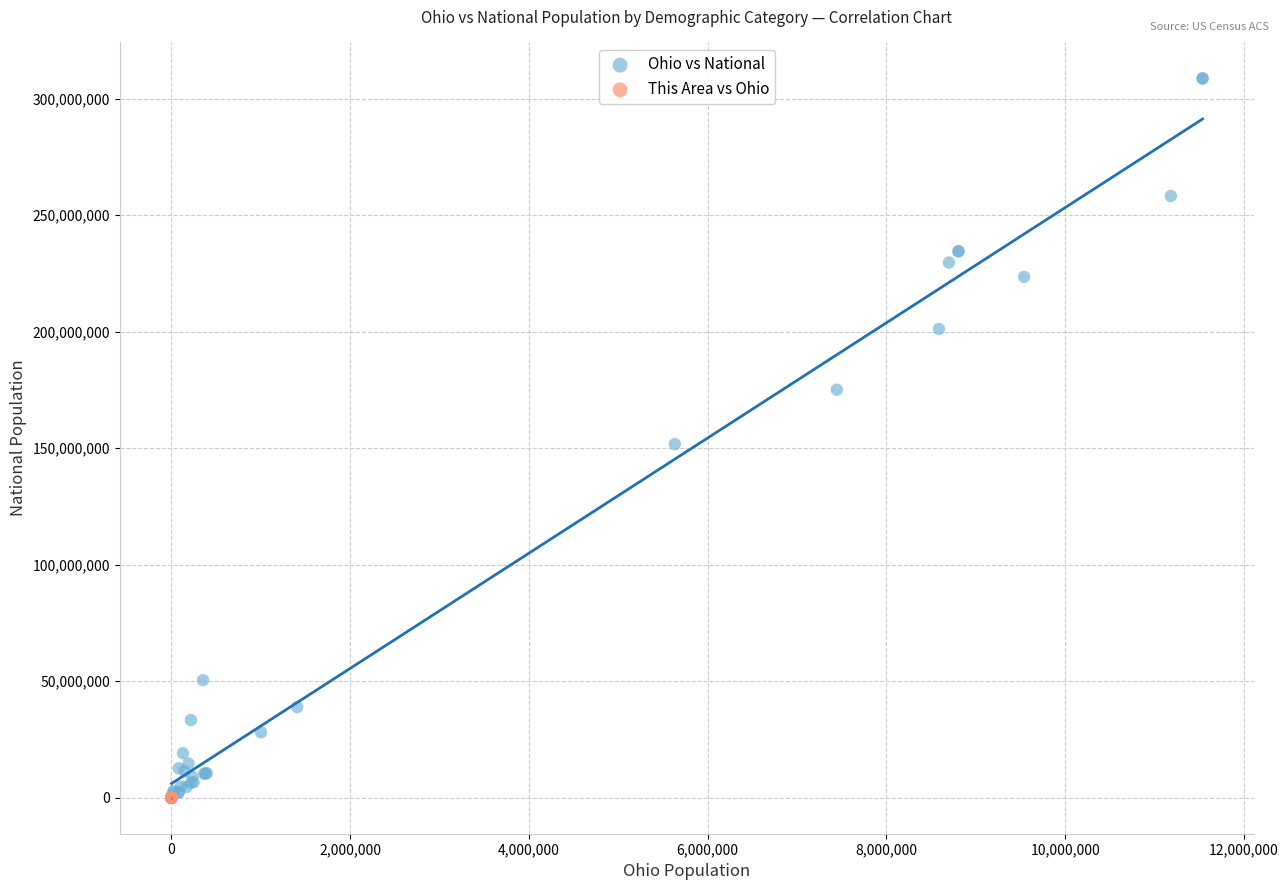

Which series has the widest spread of Y values?

Ohio vs National